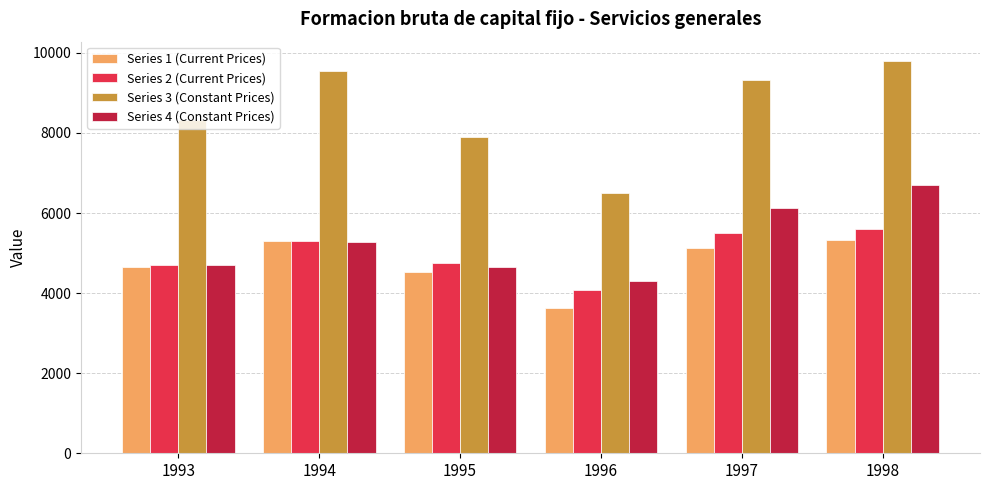

Which series changed the most between 1997 and 1998?

Series 4 (Constant Prices)